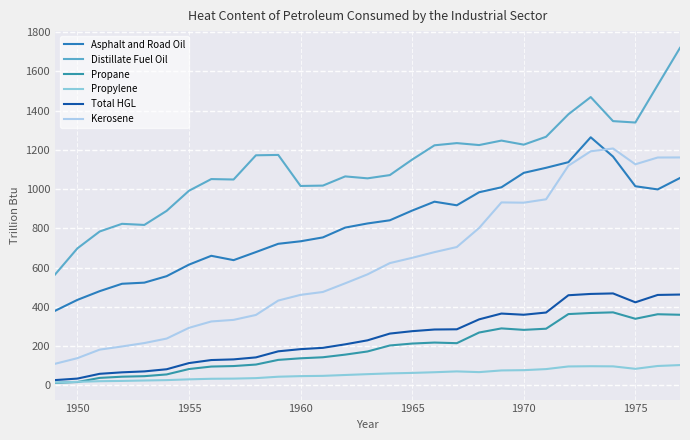

How many series are shown in this chart?

6